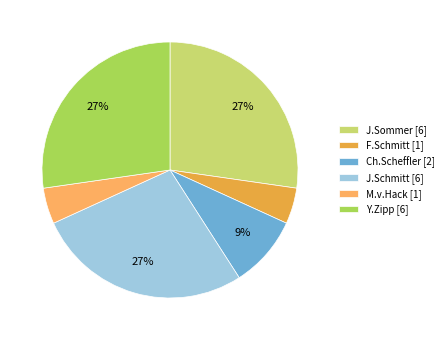

How many slices are in this pie chart?

6